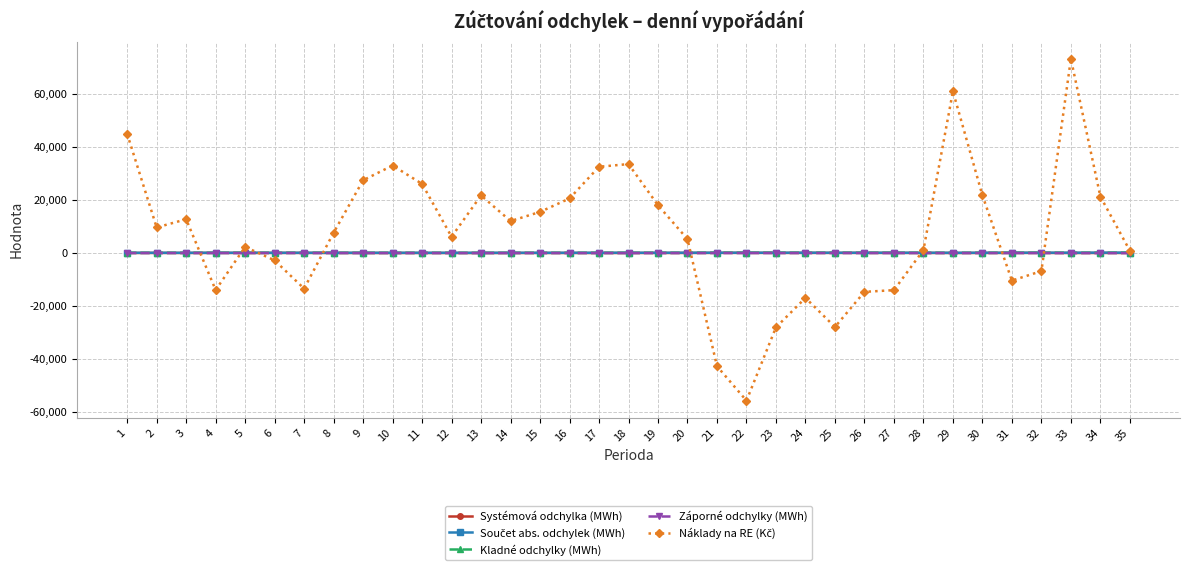

How many distinct data groups are displayed?

5